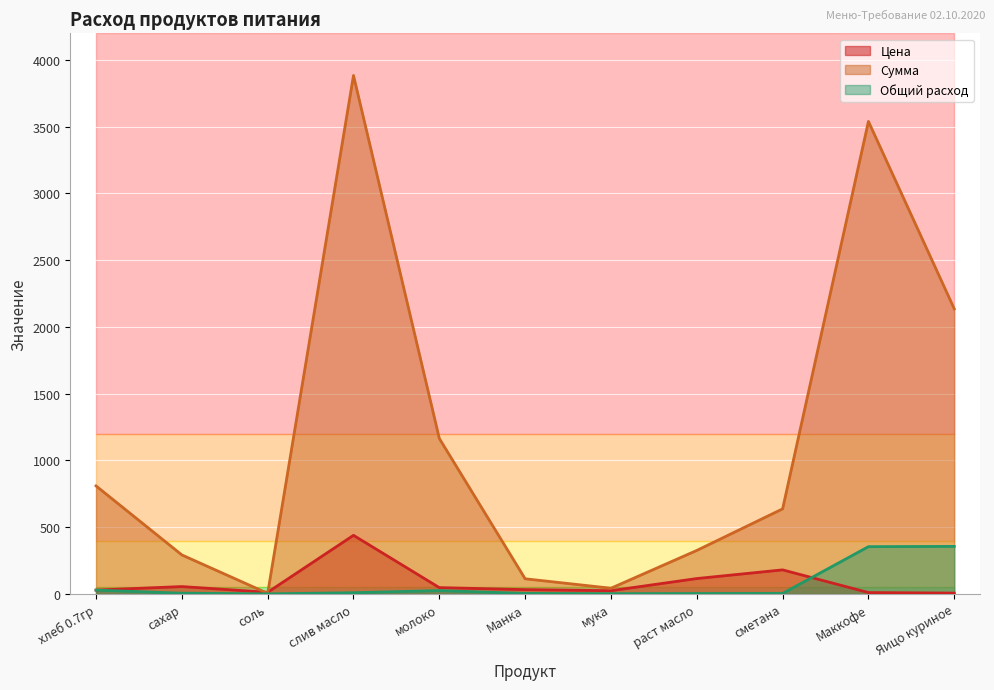

Reading left to right, extract all data points from this chart.

Цена: хлеб 0.7гр=28.6	сахар=55.0	соль=12.0	слив масло=438.9	молоко=47.0	Манка=32.0	мука=24.0	раст масло=115.0	сметана=180.0	Маккофе=10.0	Яицо куриное=6.0
Сумма: хлеб 0.7гр=809.1	сахар=292.1	соль=4.2	слив масло=3884.2	молоко=1164.7	Манка=113.3	мука=42.5	раст масло=325.7	сметана=637.2	Маккофе=3540.0	Яицо куриное=2136.0
Общий расход: хлеб 0.7гр=28.3	сахар=5.3	соль=0.4	слив масло=8.8	молоко=24.8	Манка=3.5	мука=1.8	раст масло=2.8	сметана=3.5	Маккофе=354.0	Яицо куриное=356.0